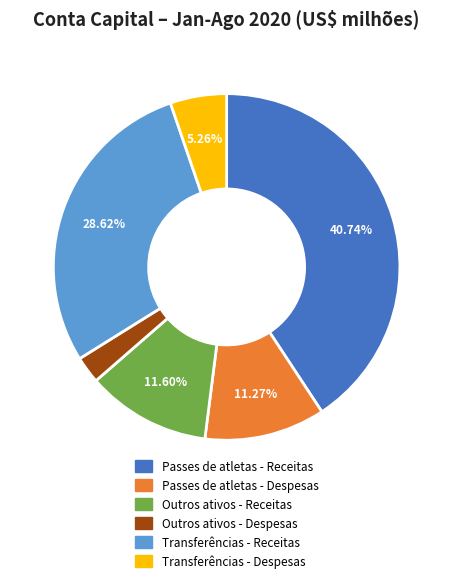

What is the ratio of the value at Passes de atletas - Receitas to the value at Transferências - Receitas?

1.4